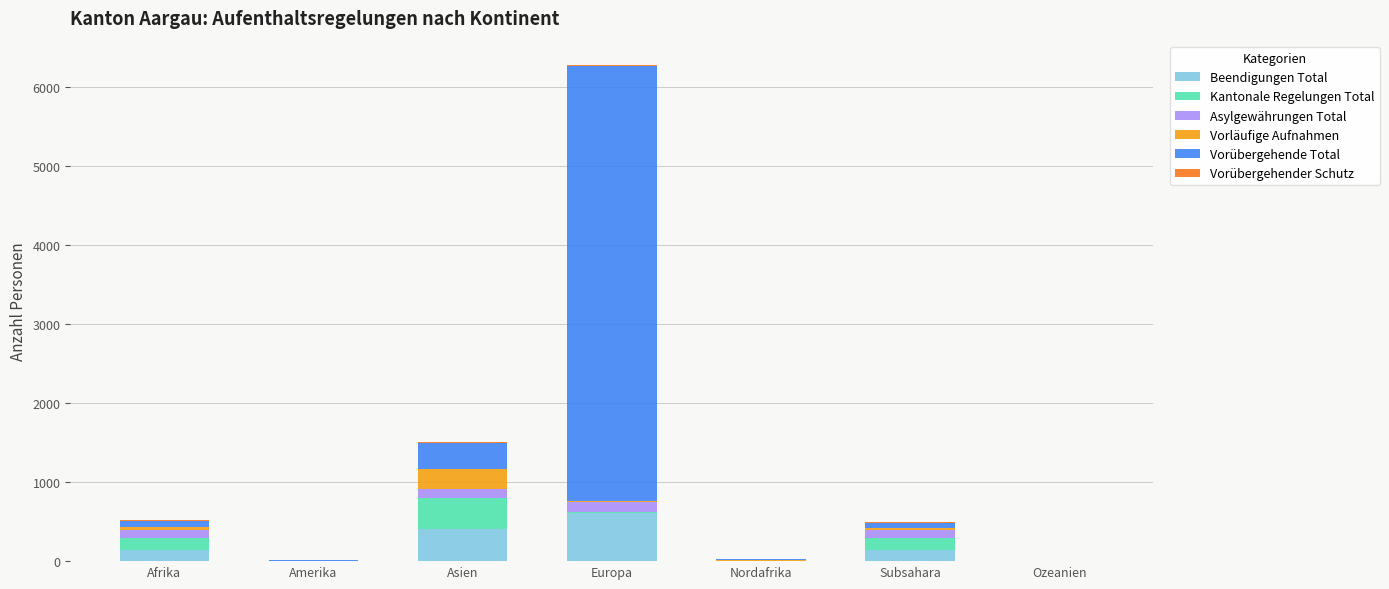

The Beendigungen Total series shows 606 at Europa. True or false?

True